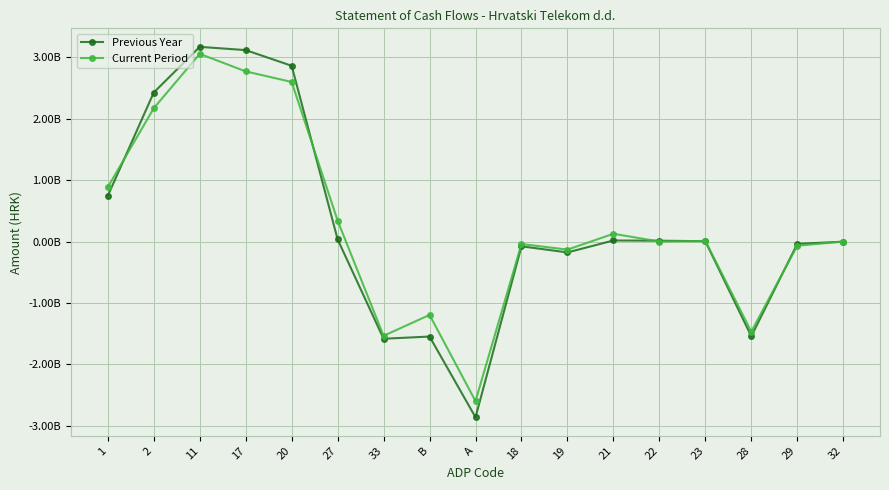

Is the value of Previous Year at 2 greater than the value of Current Period at 23?

Yes